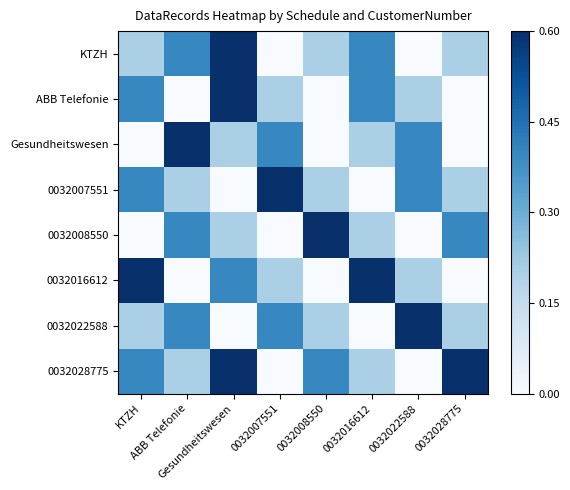

Reading right to left, list all the values displayed in this chart.

KTZH: 0032028775=0.2	0032022588=0.0	0032016612=0.4	0032008550=0.2	0032007551=0.0	Gesundheitswesen=0.6	ABB Telefonie=0.4	KTZH=0.2
ABB Telefonie: 0032028775=0.0	0032022588=0.2	0032016612=0.4	0032008550=0.0	0032007551=0.2	Gesundheitswesen=0.6	ABB Telefonie=0.0	KTZH=0.4
Gesundheitswesen: 0032028775=0.0	0032022588=0.4	0032016612=0.2	0032008550=0.0	0032007551=0.4	Gesundheitswesen=0.2	ABB Telefonie=0.6	KTZH=0.0
0032007551: 0032028775=0.2	0032022588=0.4	0032016612=0.0	0032008550=0.2	0032007551=0.6	Gesundheitswesen=0.0	ABB Telefonie=0.2	KTZH=0.4
0032008550: 0032028775=0.4	0032022588=0.0	0032016612=0.2	0032008550=0.6	0032007551=0.0	Gesundheitswesen=0.2	ABB Telefonie=0.4	KTZH=0.0
0032016612: 0032028775=0.0	0032022588=0.2	0032016612=0.6	0032008550=0.0	0032007551=0.2	Gesundheitswesen=0.4	ABB Telefonie=0.0	KTZH=0.6
0032022588: 0032028775=0.2	0032022588=0.6	0032016612=0.0	0032008550=0.2	0032007551=0.4	Gesundheitswesen=0.0	ABB Telefonie=0.4	KTZH=0.2
0032028775: 0032028775=0.6	0032022588=0.0	0032016612=0.2	0032008550=0.4	0032007551=0.0	Gesundheitswesen=0.6	ABB Telefonie=0.2	KTZH=0.4